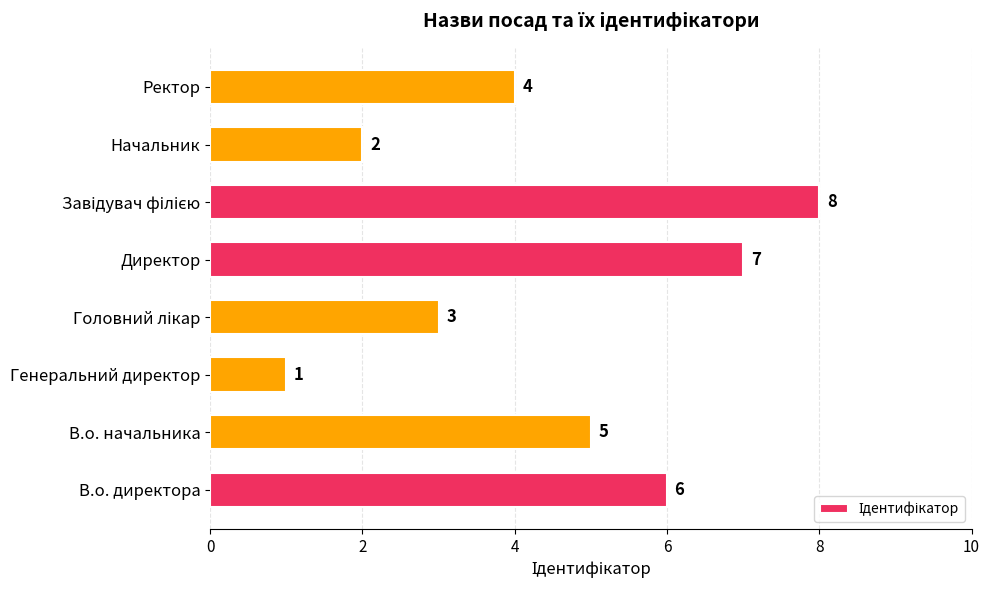

How many data points does each series have?

8